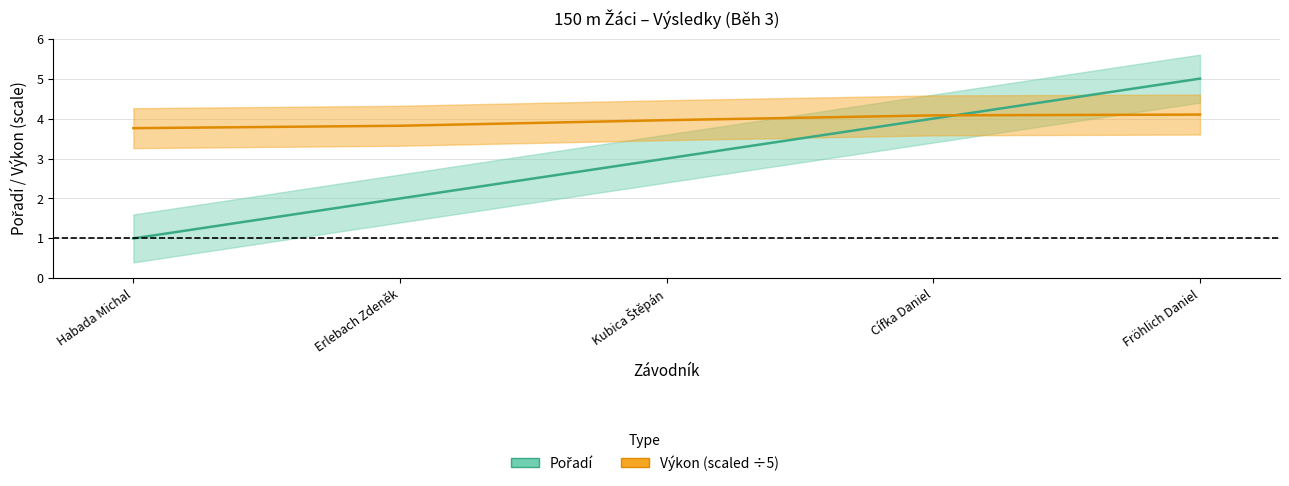

What position from the left is Erlebach Zdeněk?

2